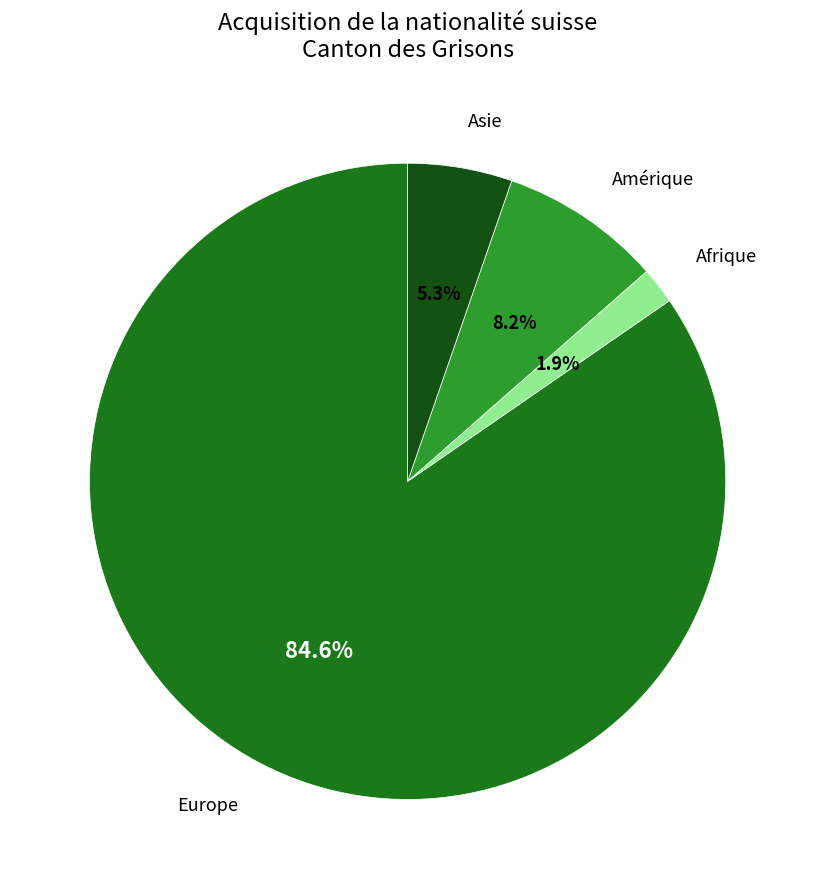

Does any single category account for the majority?

Yes